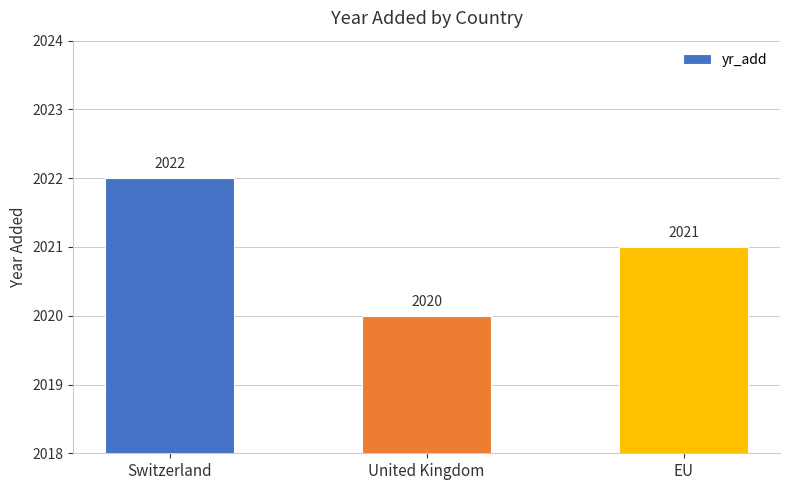

What is the average value?

2021